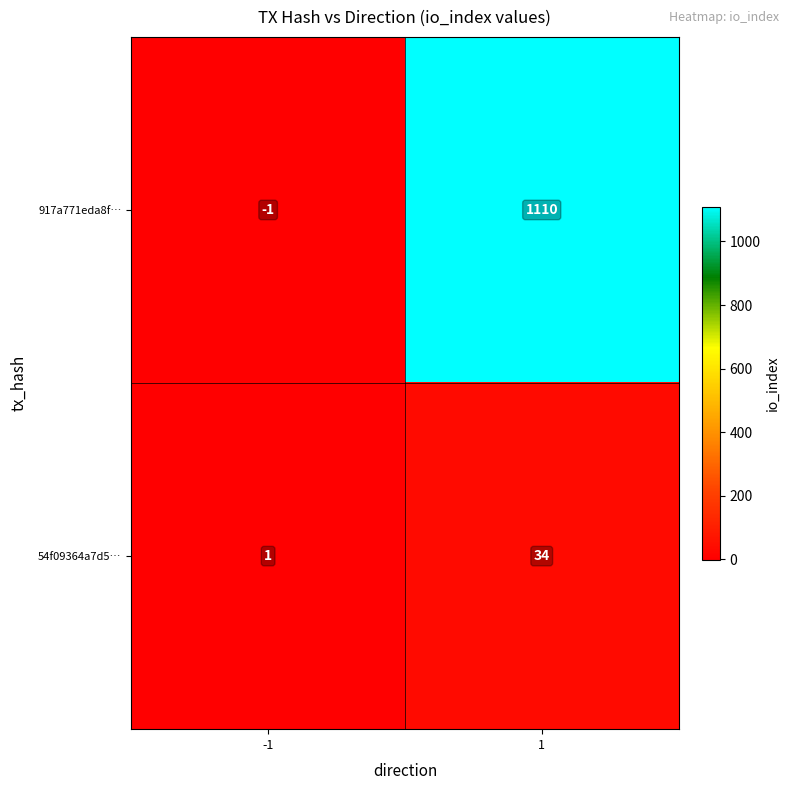

Which label corresponds to the largest value in the chart?

1